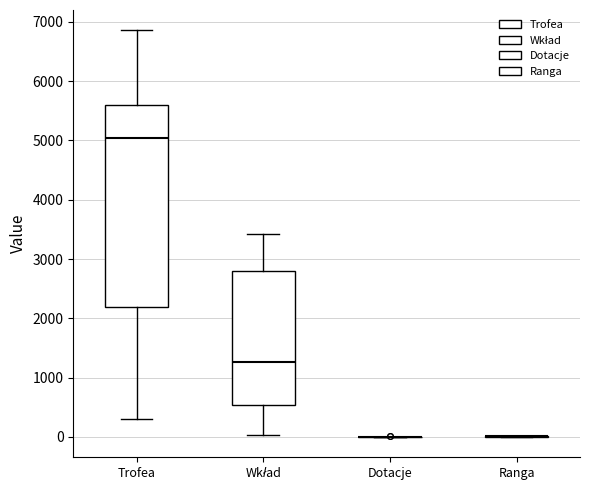

Reading left to right, transcribe this box plot: for each box, give where its median line is, the range the box spans, and where its two whiskers end, as read against the y-axis. The values are not printed on the chart, so give them approximately, as read against the axis.

Trofea: median 5000, box 2200 to 5600, whiskers 300 to 6900
Wkład: median 1300, box 500 to 2800, whiskers 0 to 3400
Dotacje: box collapsed to a line at 0, whiskers 0 to 0
Ranga: box collapsed to a line at 0, whiskers 0 to 0